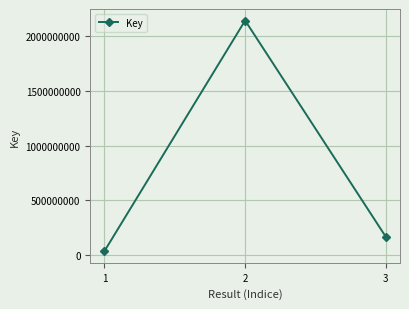

List the labels in order of value, largest first.

2, 3, 1